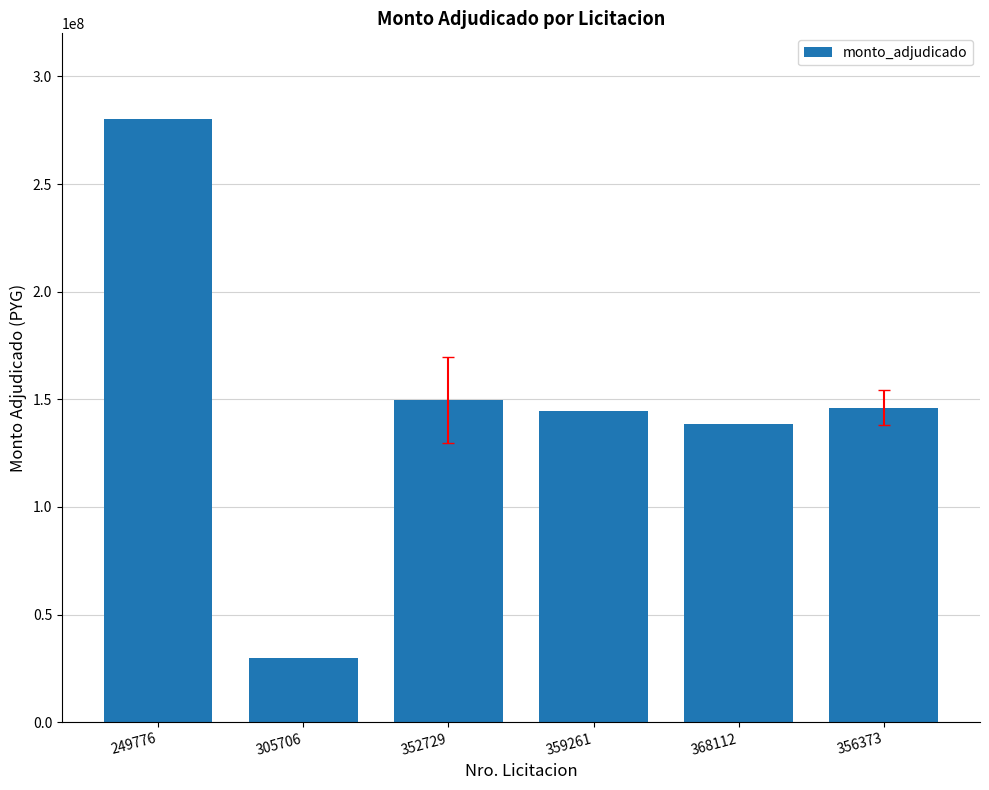

What value does the data have at 356373?

146100000